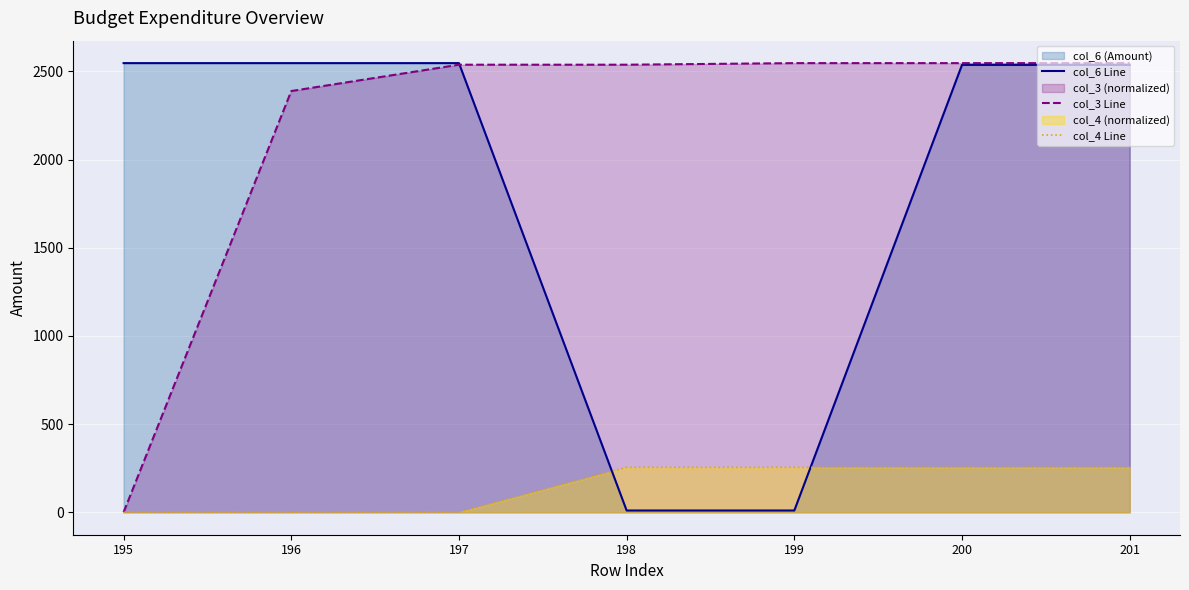

True or false: col_4 Line has a value of 254.7 at 200.

True